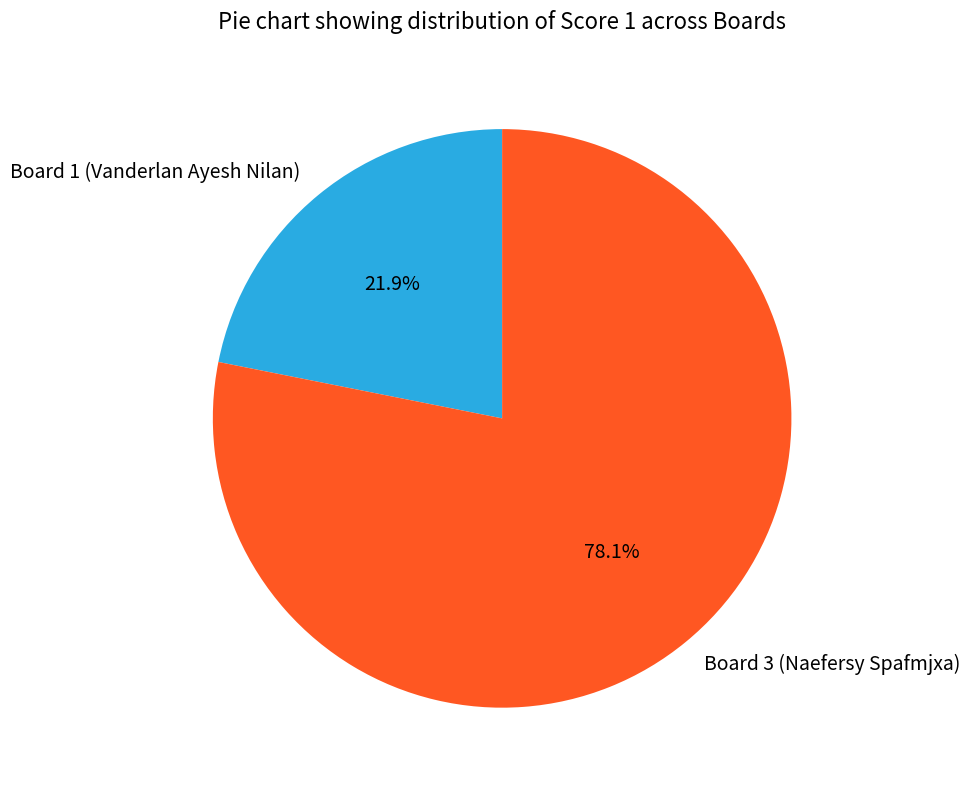

Does Board 3 (Naefersy Spafmjxa) account for over 50% of the chart?

Yes